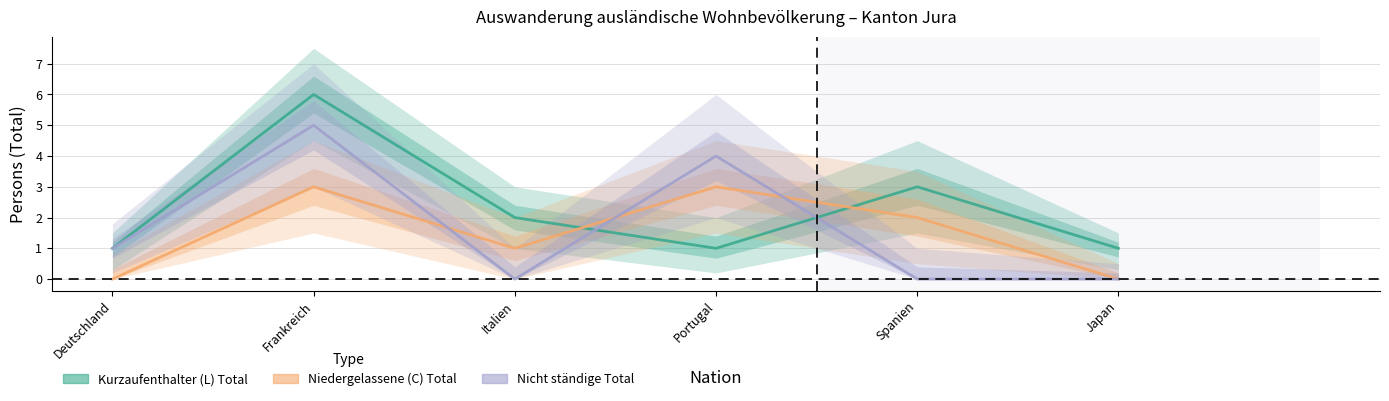

What is the label of the 2nd point from the left?

Frankreich